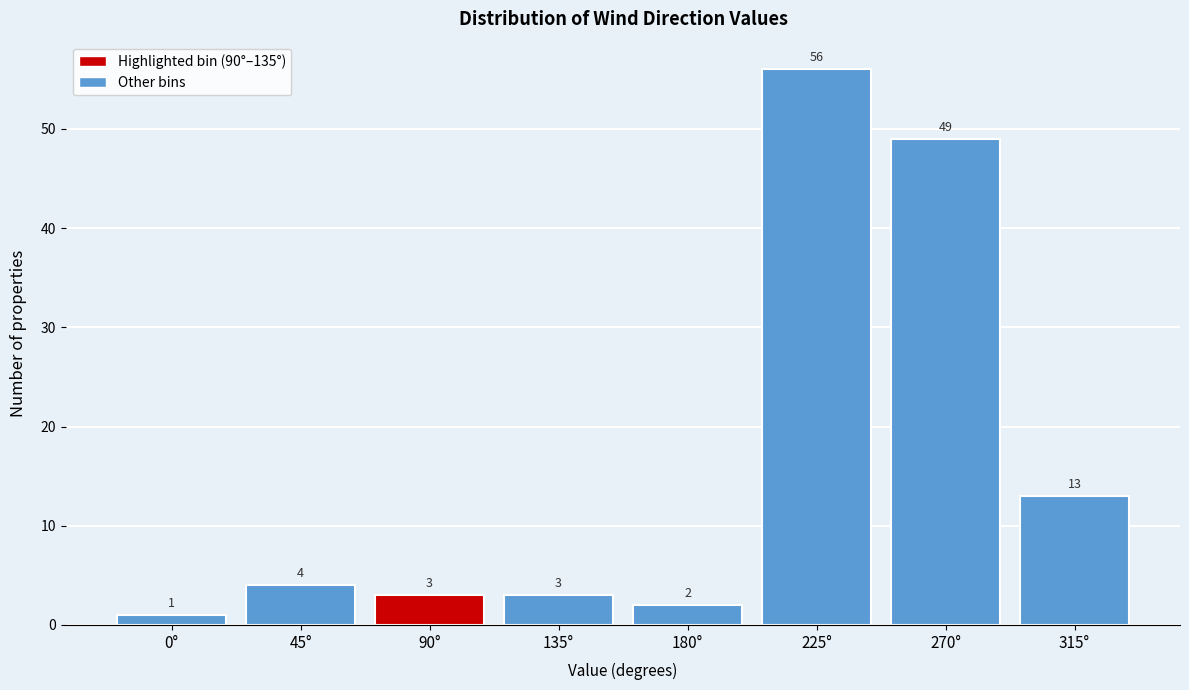

Reading left to right, list all the values displayed in this chart.

1	4	3	3	2	56	49	13